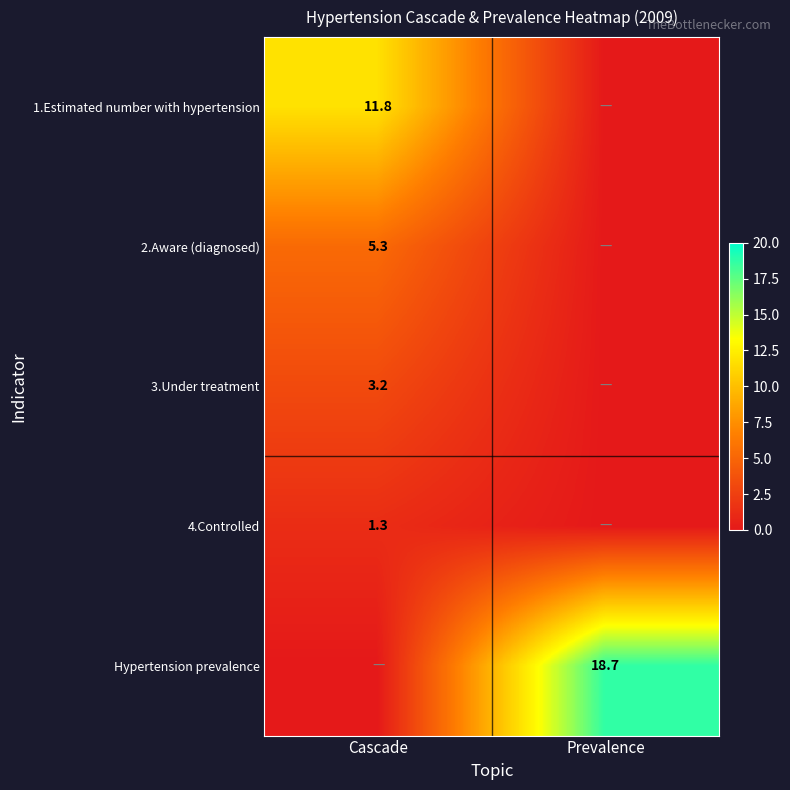

True or false: Hypertension prevalence has a value of 31.0 at Prevalence.

False